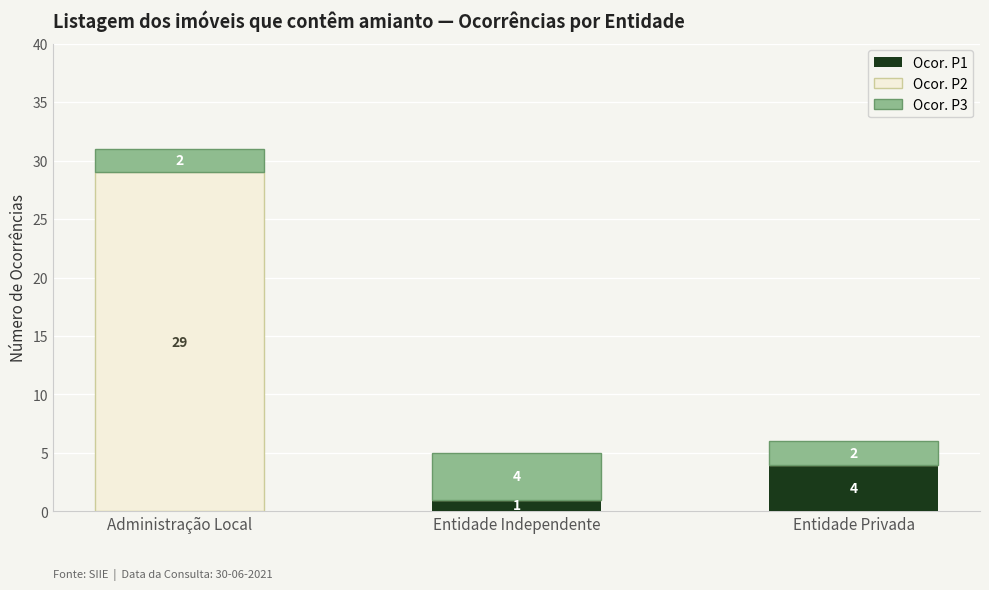

The Ocor. P1 series shows 4 at Entidade Privada. True or false?

True